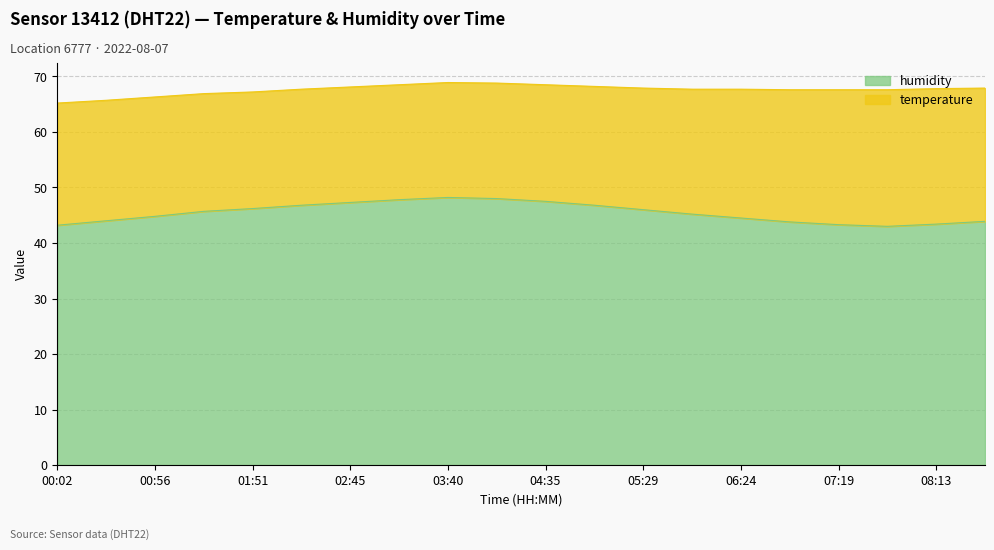

List the labels in order of value, smallest first.

07:46, 00:02, 07:19, 08:13, 06:51, 08:41, 00:29, 06:24, 00:56, 05:57, 01:23, 05:29, 01:51, 02:18, 05:02, 02:45, 04:35, 03:13, 04:07, 03:40